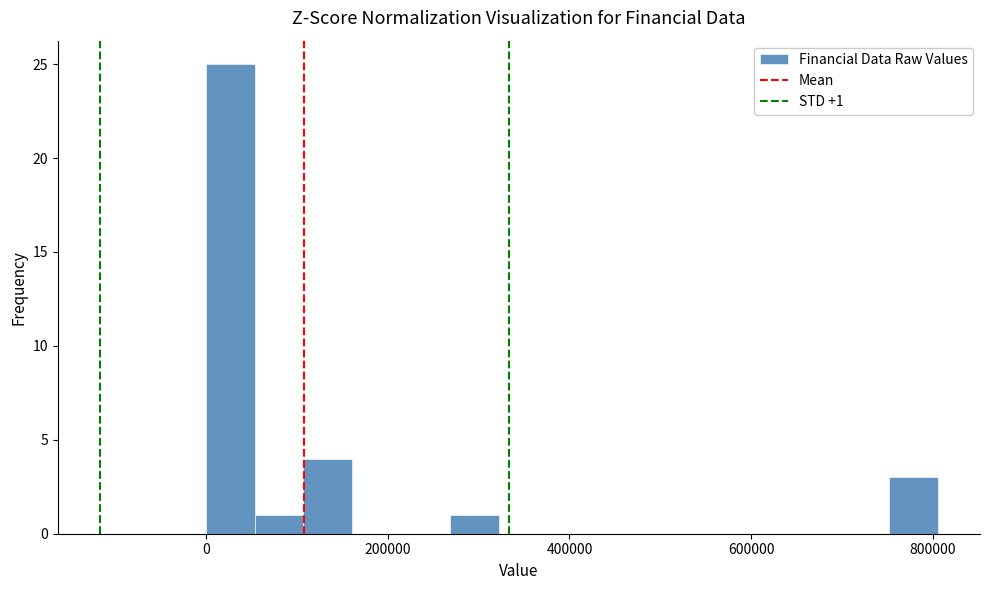

Read against the x-axis, roughly where is the centre of the tallest bar?

20000